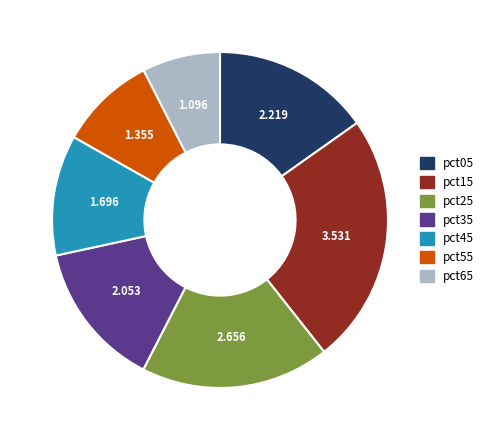

Does any single category account for the majority?

No